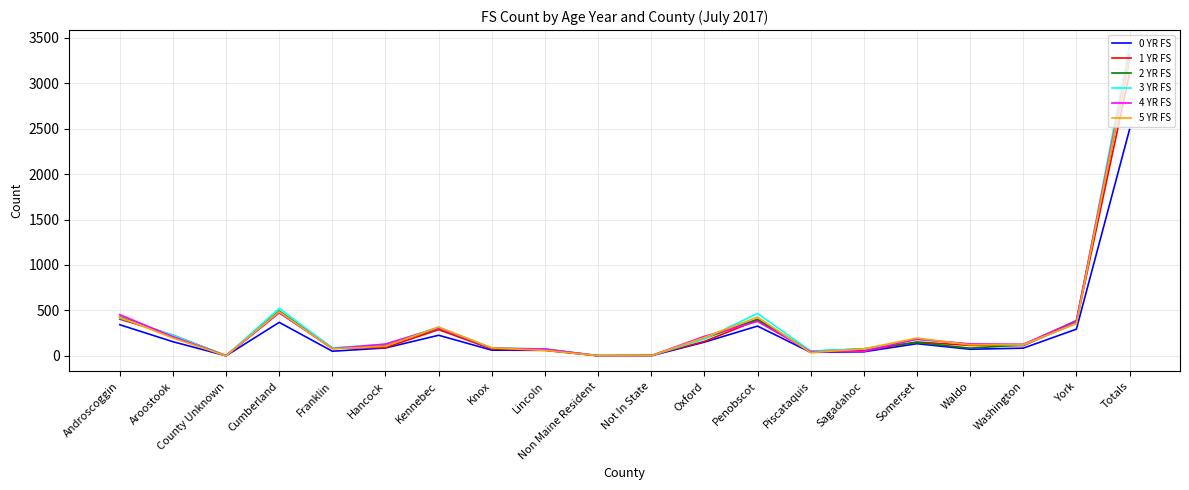

Between Cumberland and Oxford, which series saw the biggest shift?

3 YR FS